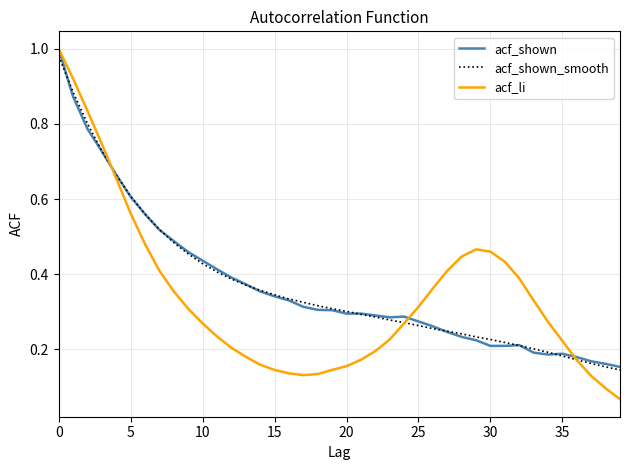

Count the number of categories in the chart.

40